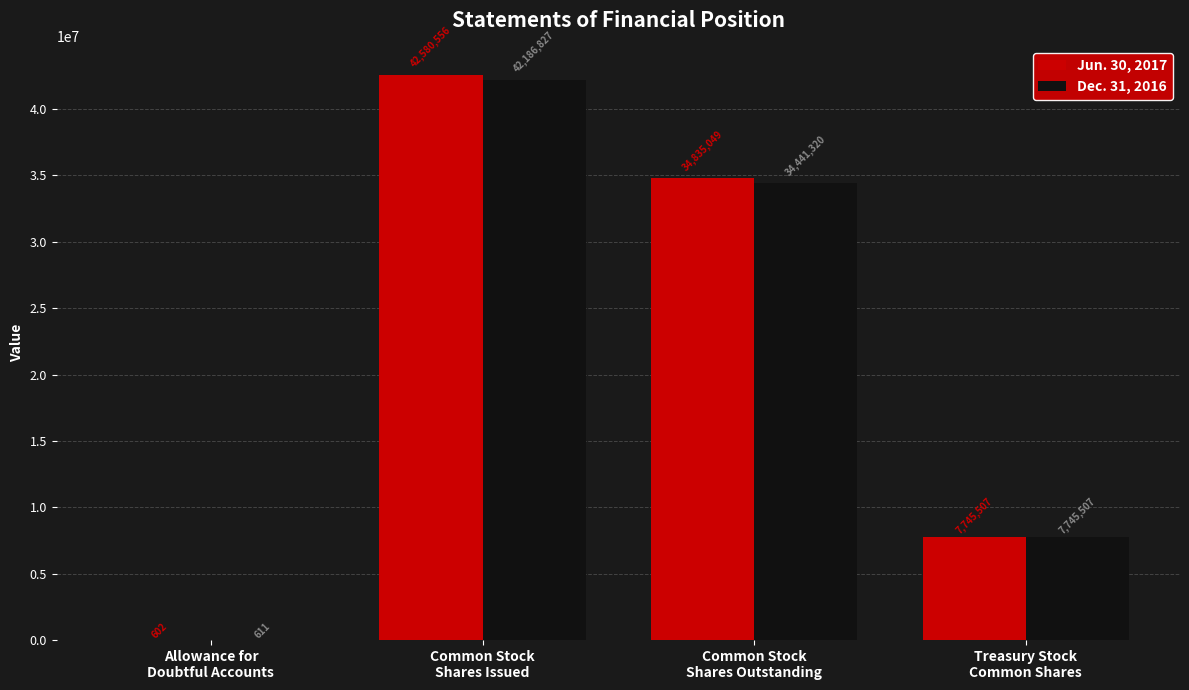

How many Dec. 31, 2016 values are between 7745507 and 42186827?

3